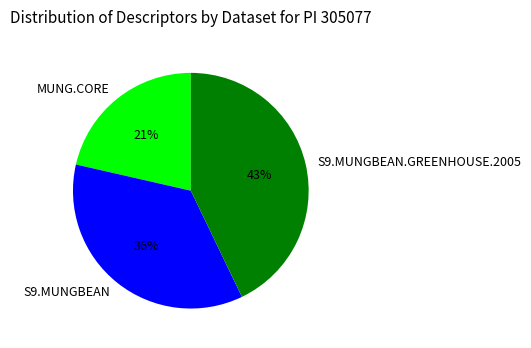

Which category has the biggest portion of the pie?

S9.MUNGBEAN.GREENHOUSE.2005